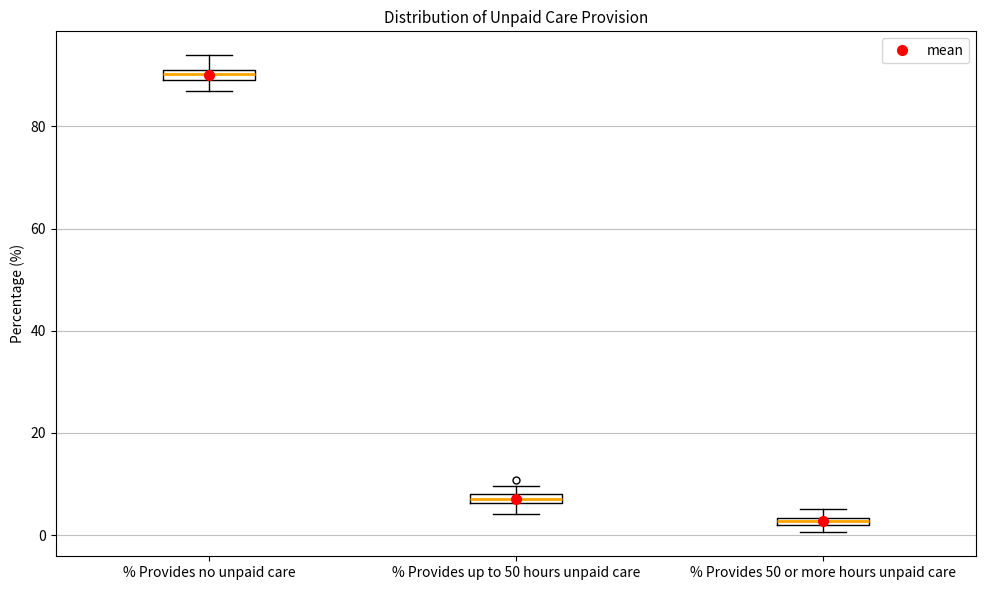

Which box has the lowest median line?

% Provides 50 or more hours unpaid care